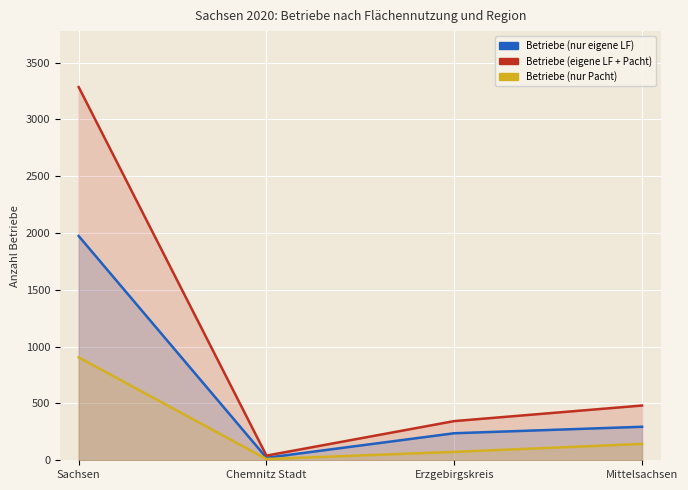

Where does the Betriebe (eigene LF + Pacht) series first go above 482?

Sachsen